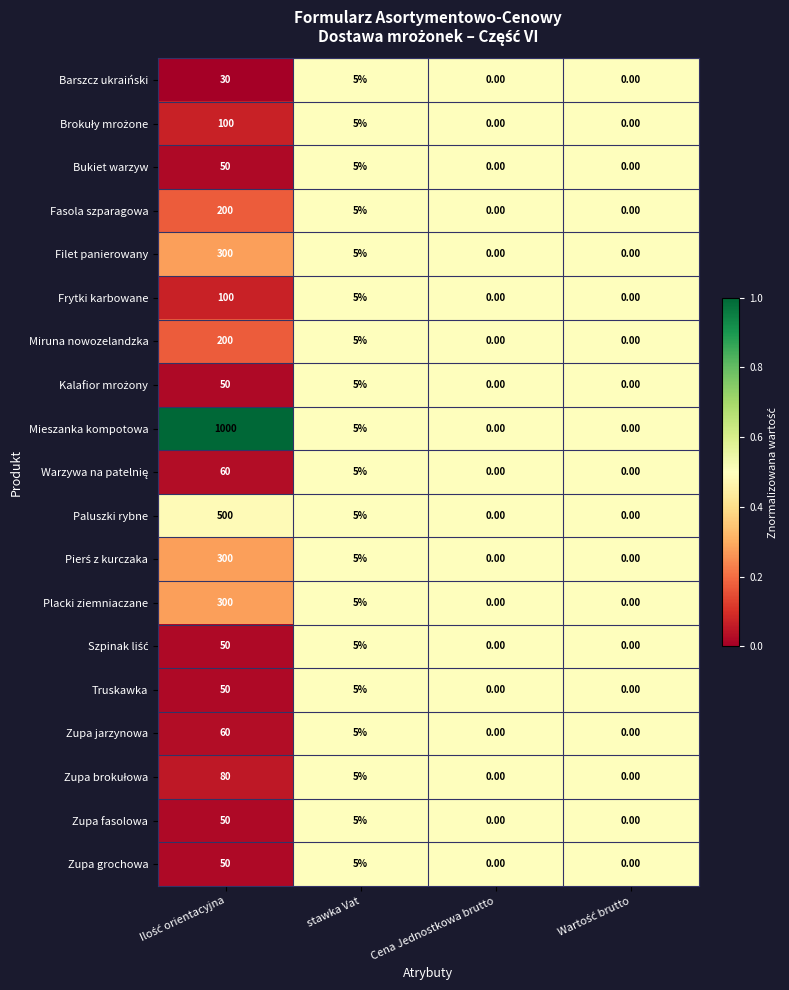

What is the sum of all Paluszki rybne values?

505